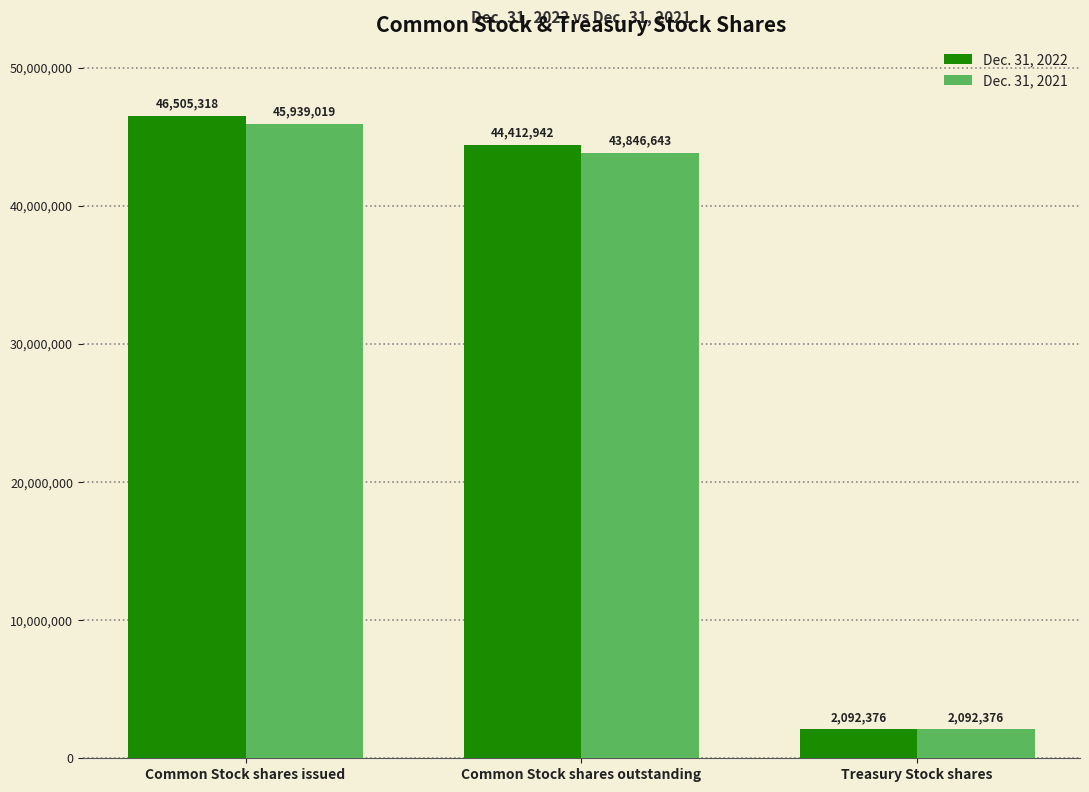

Reading left to right, transcribe all the data shown in this chart.

Dec. 31, 2022: 46505318	44412942	2092376
Dec. 31, 2021: 45939019	43846643	2092376